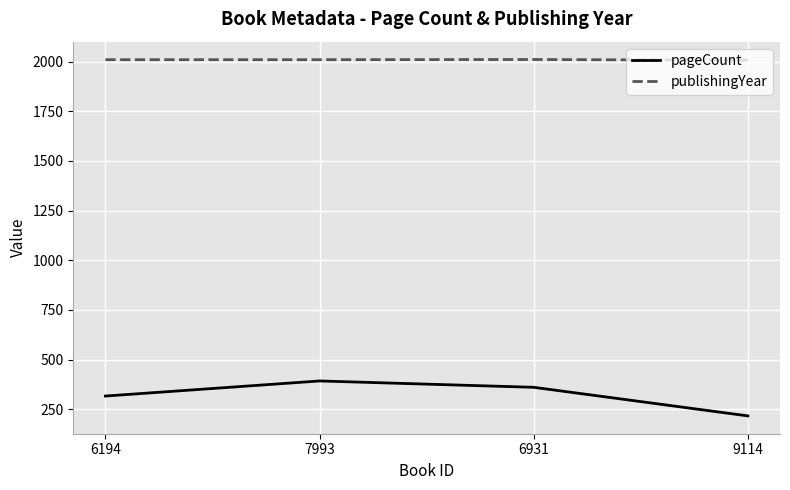

What is the maximum value shown in the chart?

2011